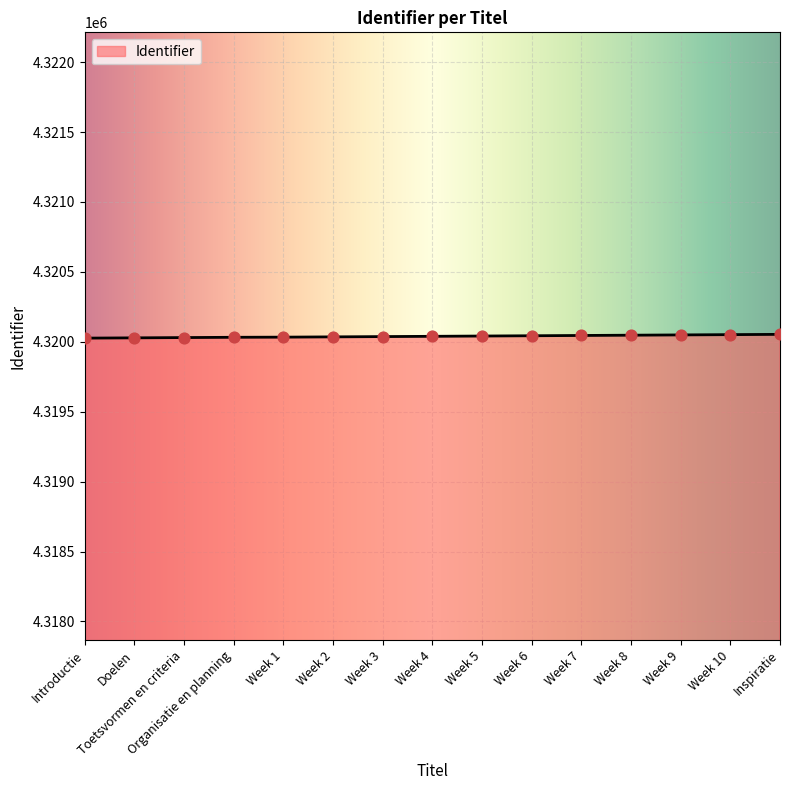

What is the change in value from Week 2 to Week 9?

+14